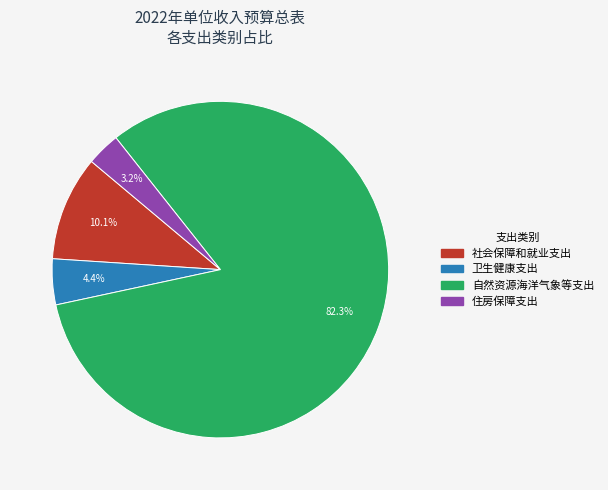

What percentage do 自然资源海洋气象等支出 and 住房保障支出 together represent?

85.5%